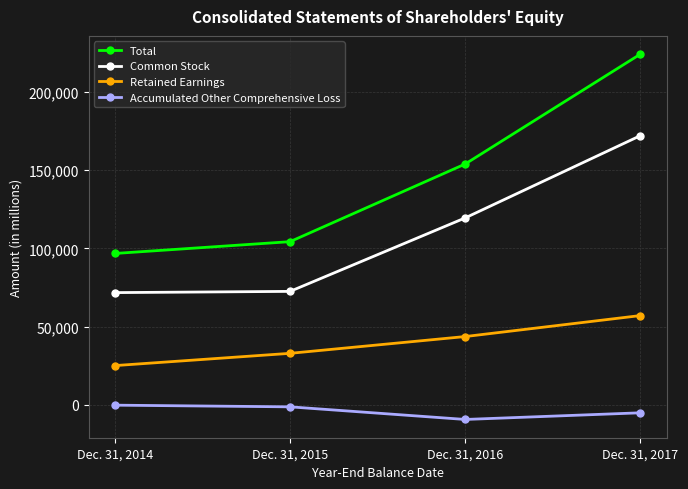

Between Dec. 31, 2014 and Dec. 31, 2017, which series saw the biggest shift?

Total